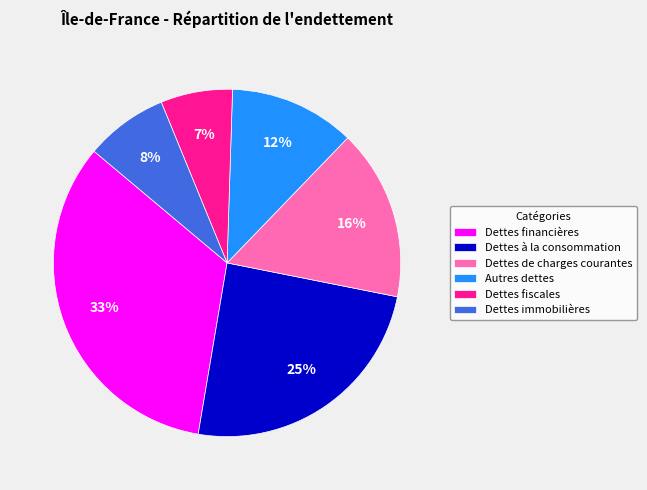

Approximately how many times larger is the value at Dettes financières compared to Dettes de charges courantes?

2.1